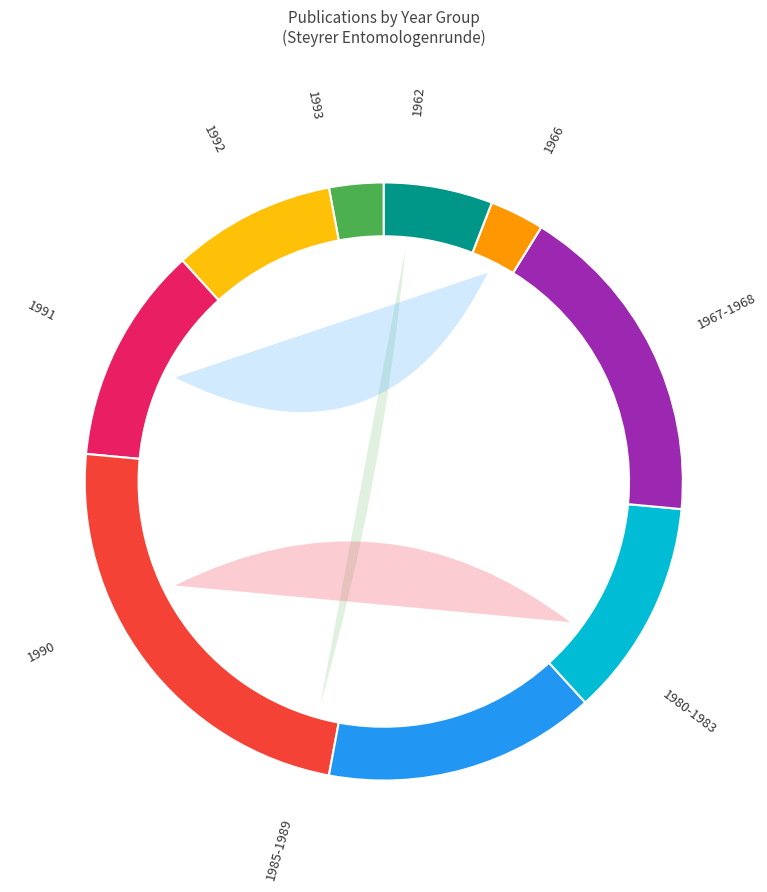

What percentage is the 1985-1989 slice, to the nearest percent?

17%